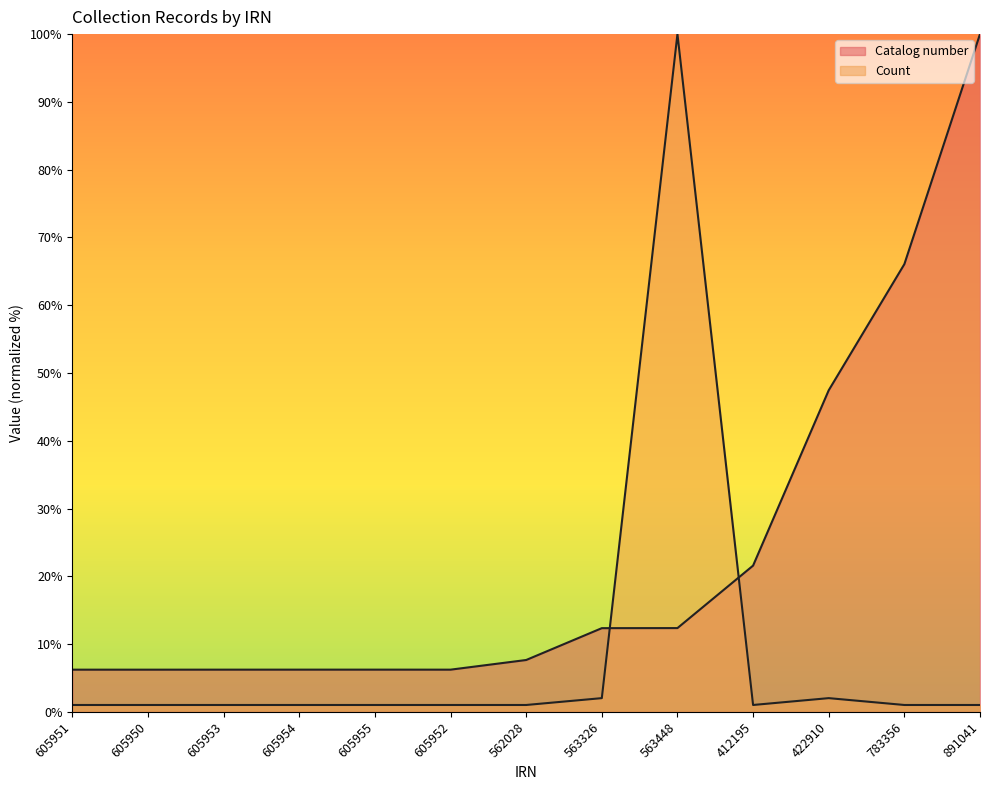

The Catalog number series shows 6.2 at 605954. True or false?

True